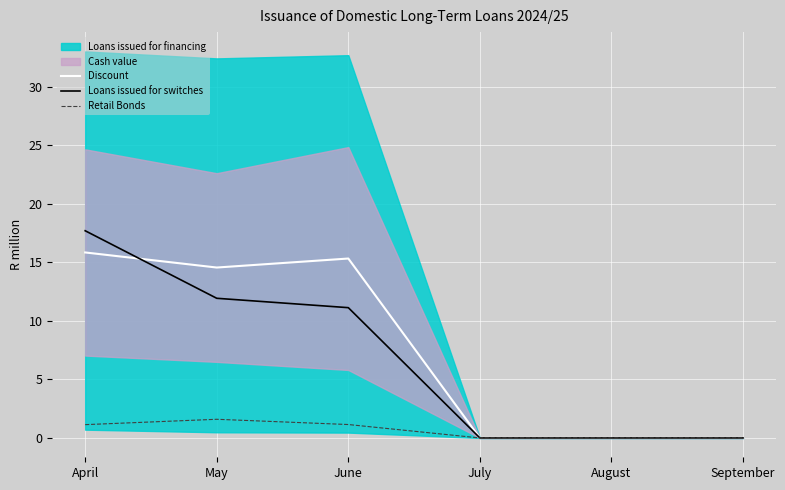

What is the total value across all series at June?

27.6